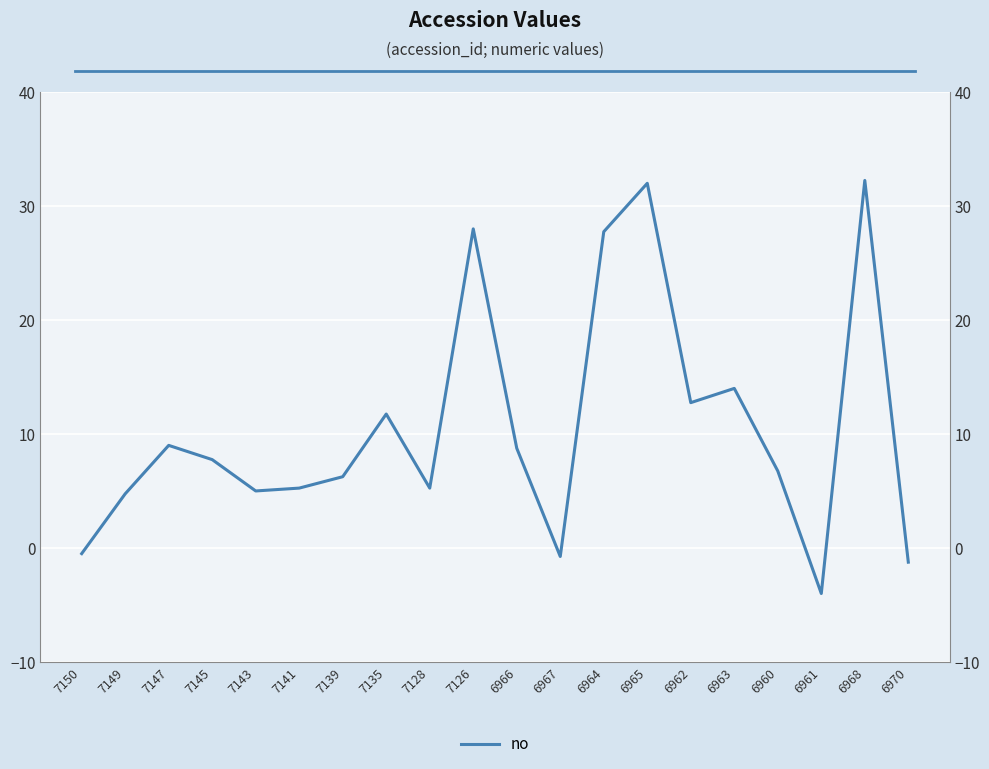

Reading left to right, what are all the values shown in this chart?

7150=-0.5	7149=4.8	7147=9.0	7145=7.8	7143=5.0	7141=5.2	7139=6.2	7135=11.8	7128=5.2	7126=28.0	6966=8.8	6967=-0.8	6964=27.8	6965=32.0	6962=12.8	6963=14.0	6960=6.8	6961=-4.0	6968=32.2	6970=-1.2